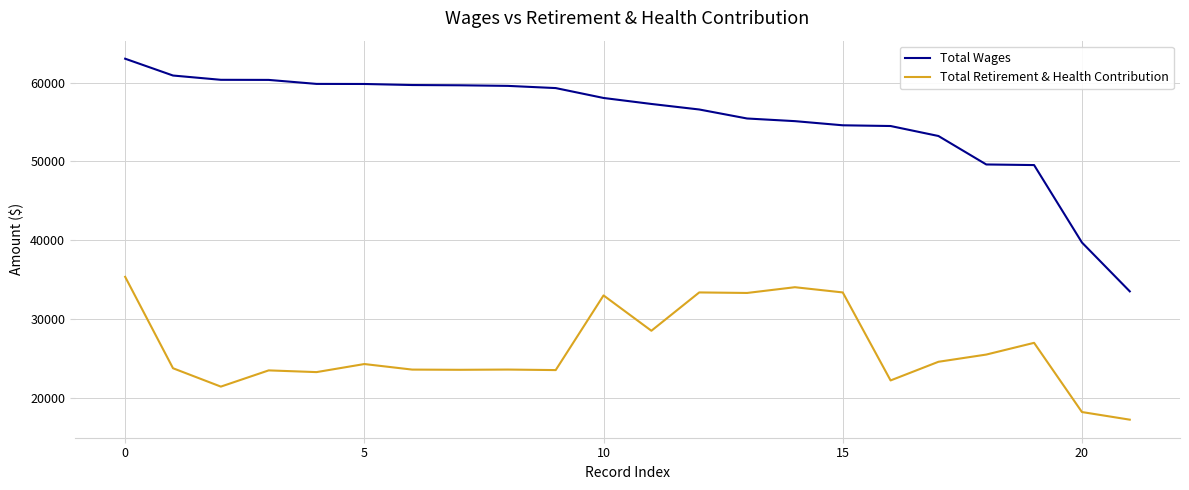

True or false: Total Wages and Total Retirement & Health Contribution cross at least once.

False